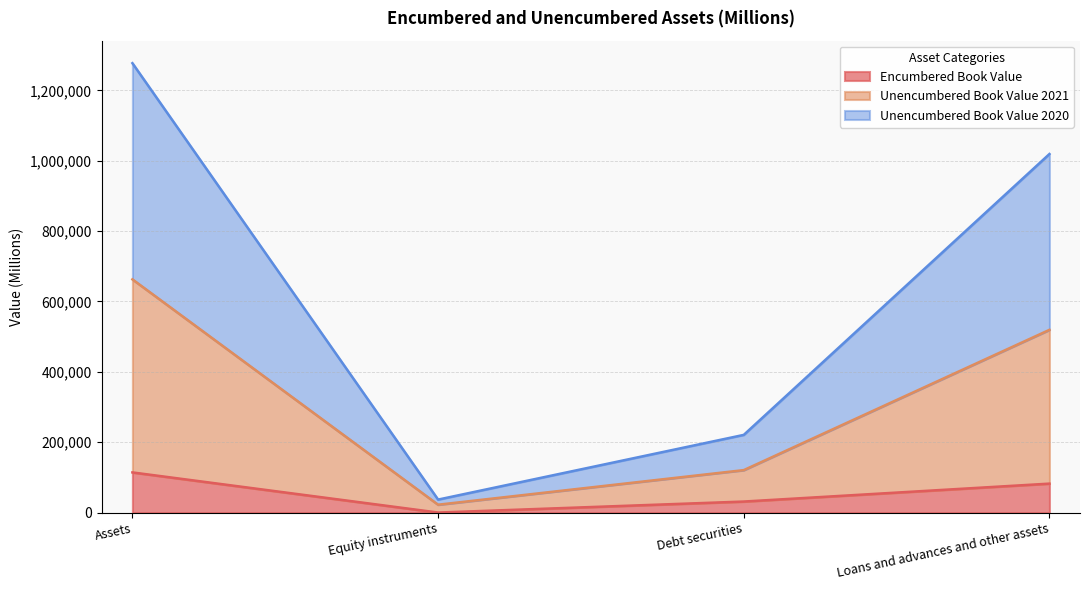

Does the chart display data point markers on the line(s)?

No